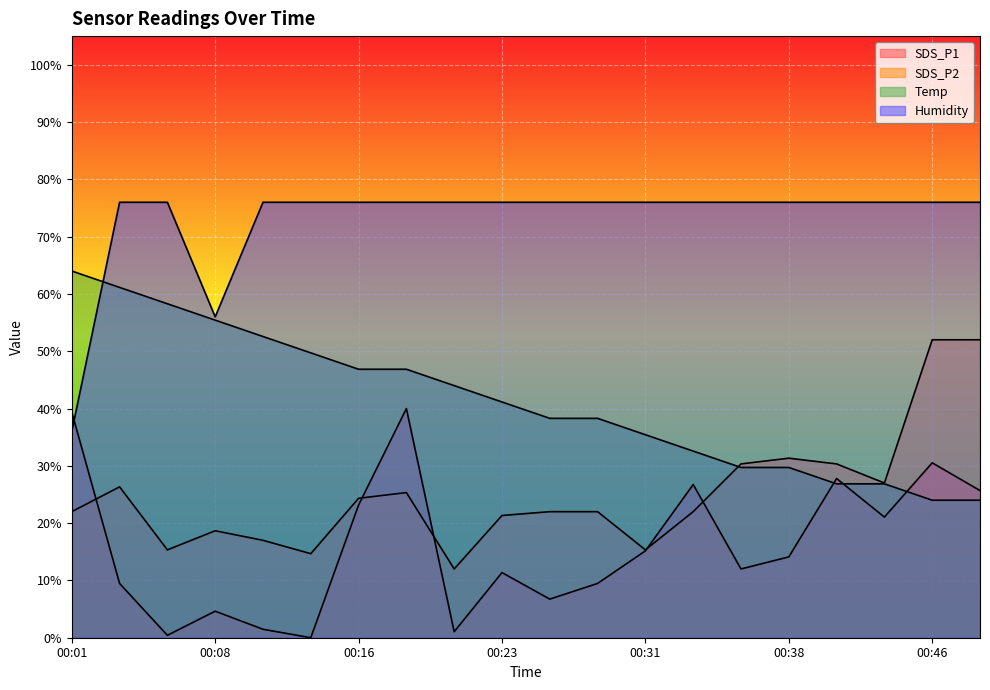

Which series changed the most between 00:26 and 00:36?

Temp